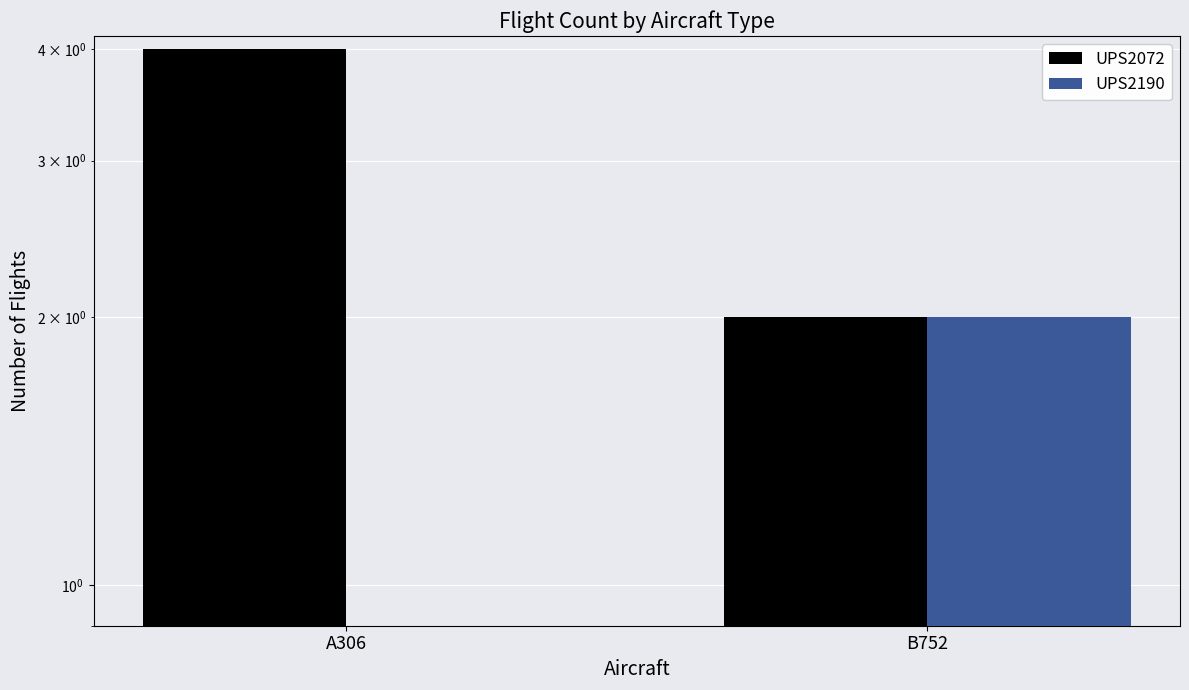

Where is UPS2190 nearest to the value 1?

A306